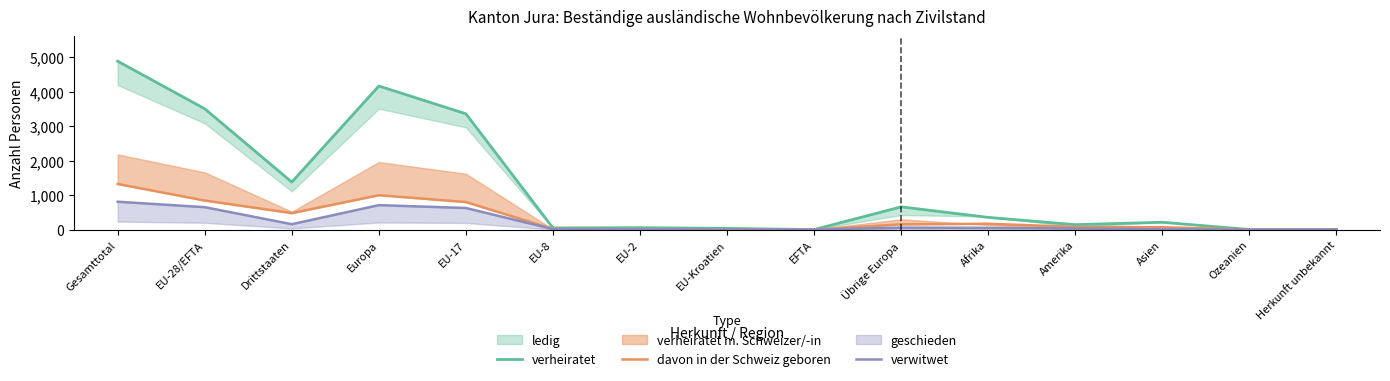

Is the value of davon in der Schweiz geboren at Asien greater than the value of verwitwet at Ozeanien?

Yes